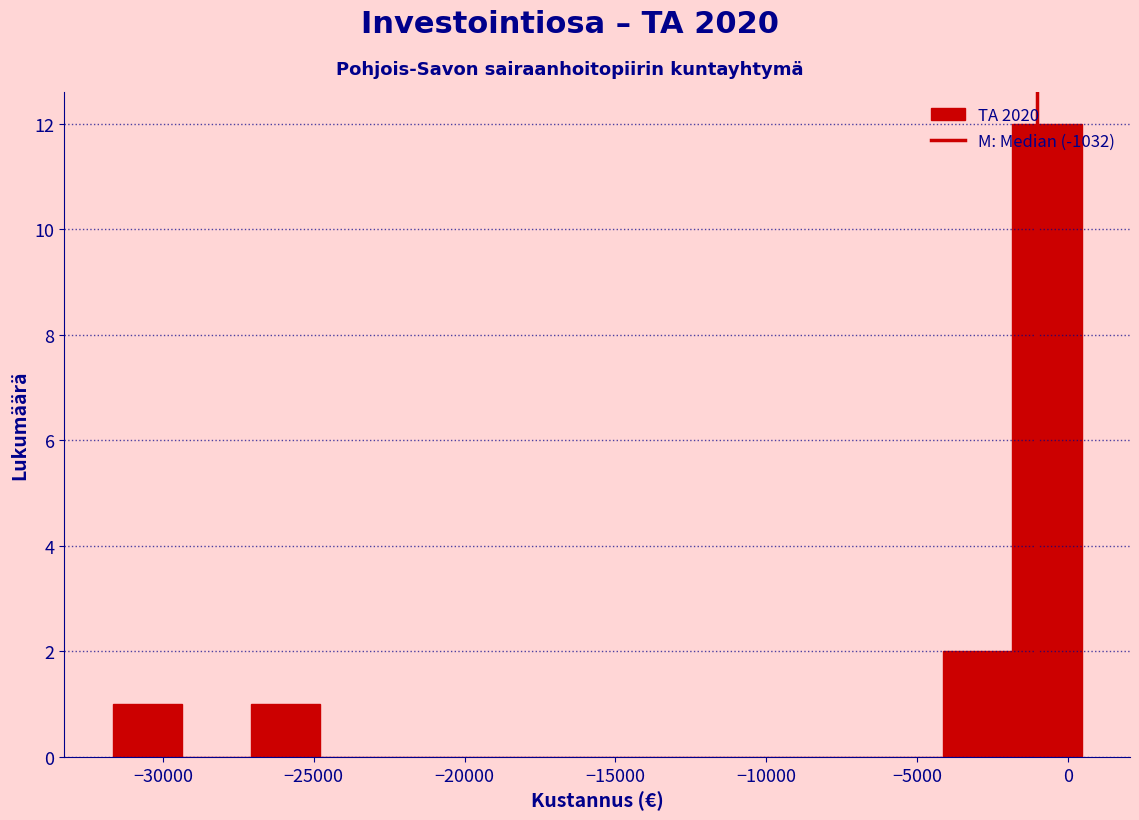

Reading left to right, list every bar in this chart as the range it spans on the x-axis followed by its height. Neither the bar edges nor the heights are printed on the chart, so give them approximately, as read against the axes.

-31500 to -29500: 1
-29500 to -27000: 0
-27000 to -25000: 1
-25000 to -22500: 0
-22500 to -20000: 0
-20000 to -18000: 0
-18000 to -15500: 0
-15500 to -13500: 0
-13500 to -11000: 0
-11000 to -8500: 0
-8500 to -6500: 0
-6500 to -4000: 0
-4000 to -2000: 2
-2000 to 500: 12